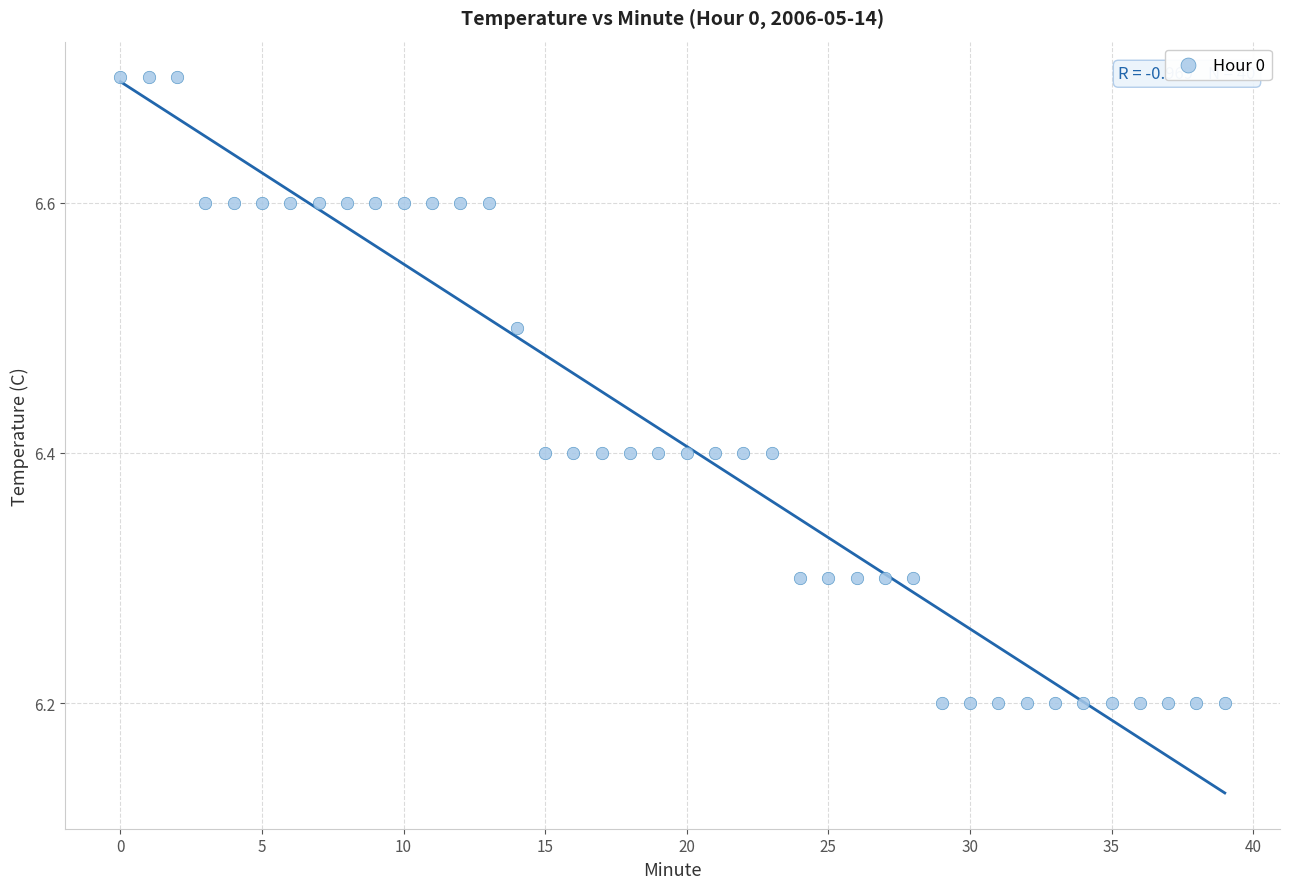

How many data points are displayed?

40